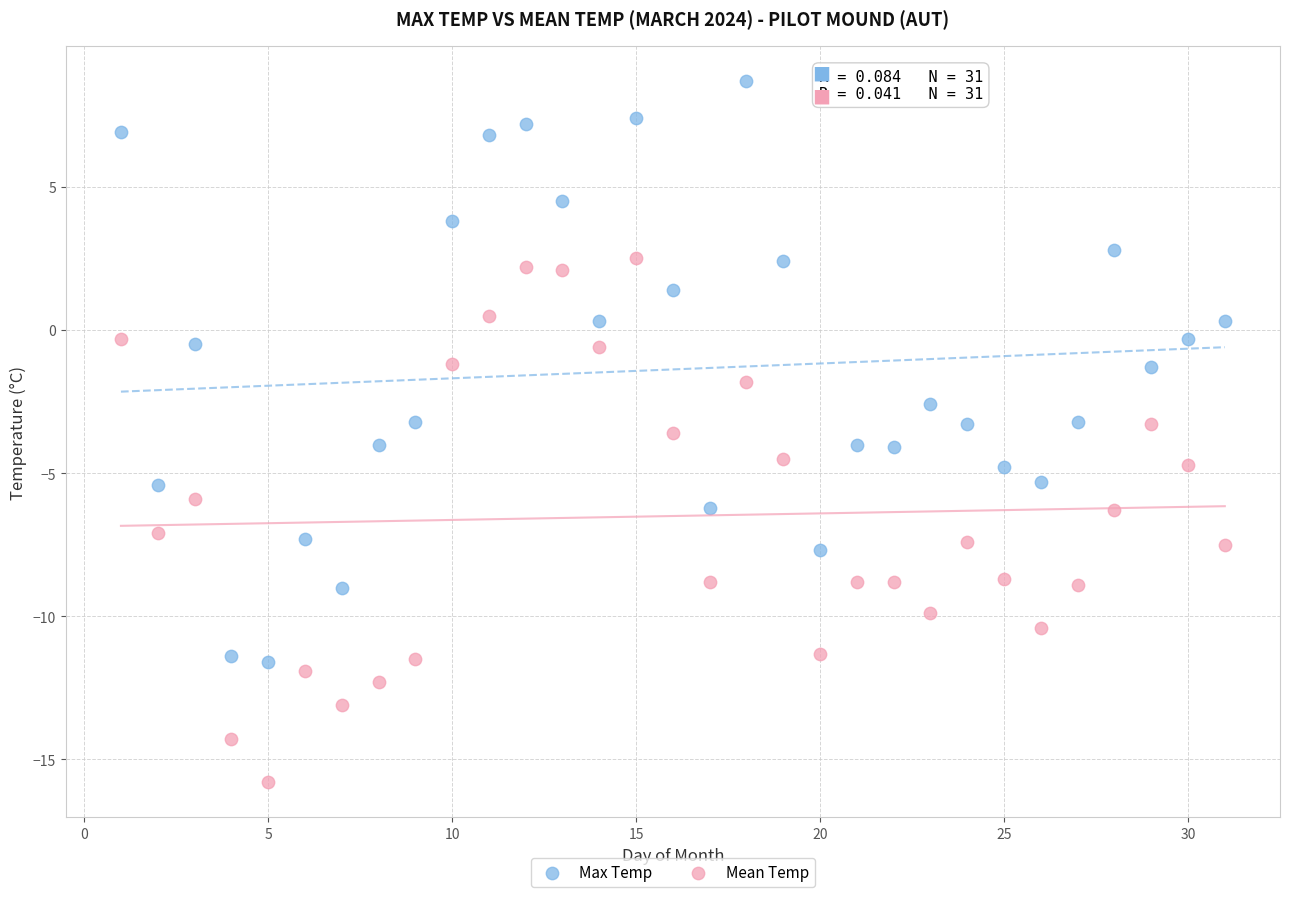

What are all the series names shown in the legend?

Max Temp, Mean Temp